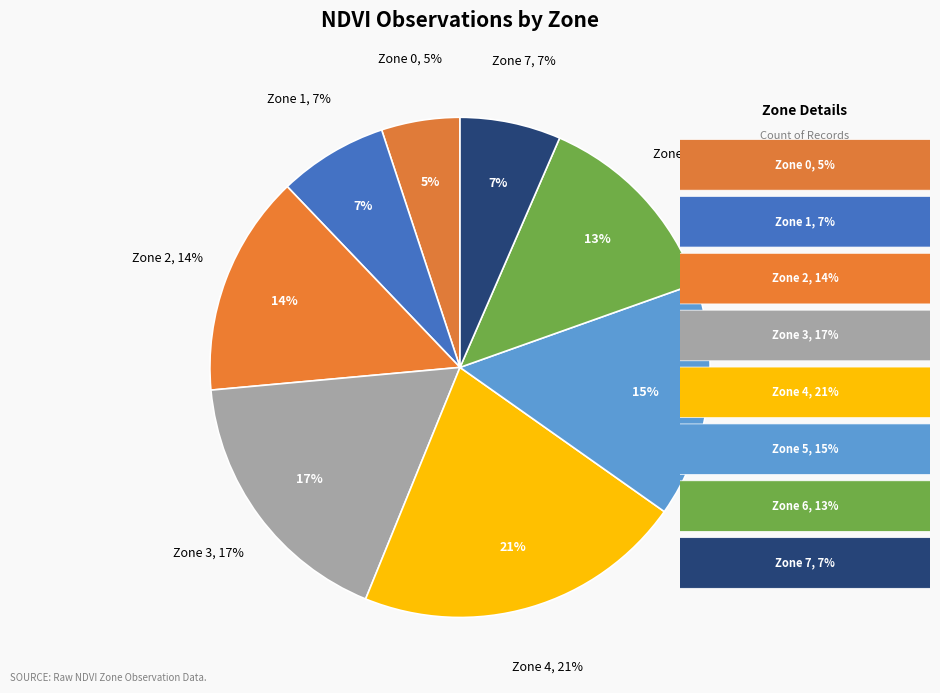

Is it true that Zone 0 is 5% of the pie?

True